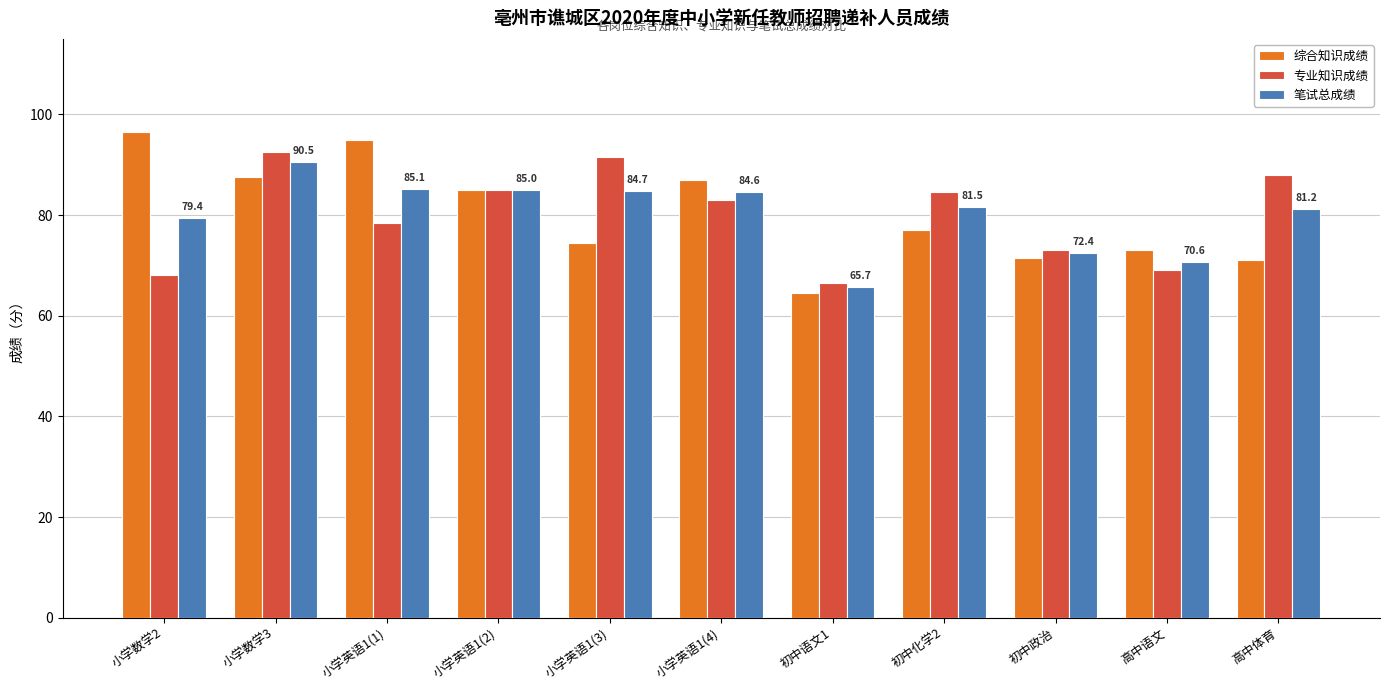

How many data points in 综合知识成绩 are less than 77?

5